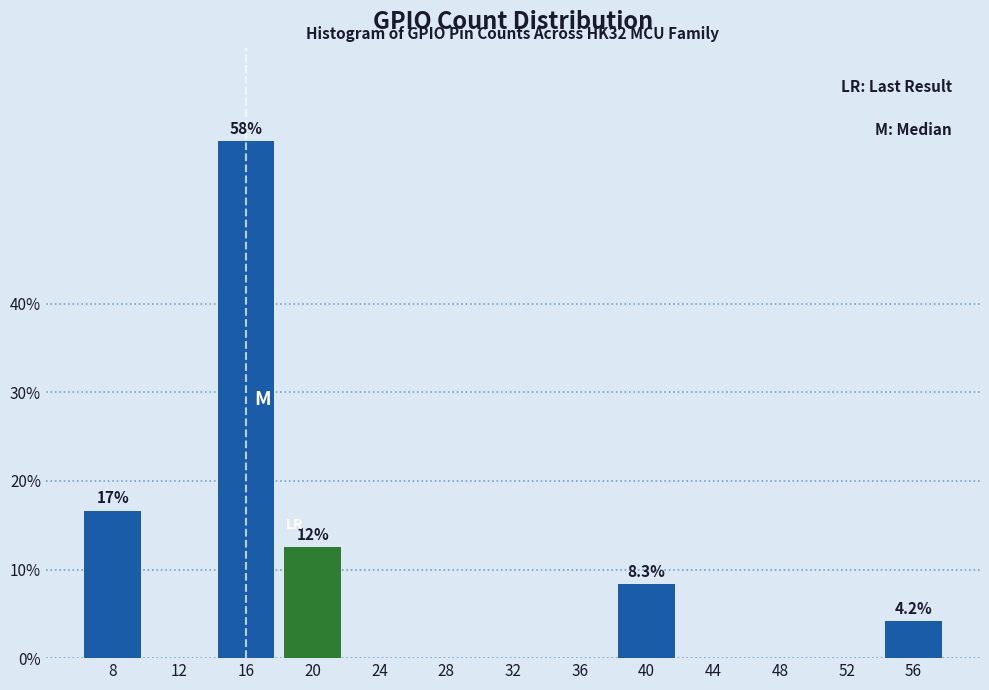

Reading left to right, what are all the values shown in this chart?

8=16.7	12=0.0	16=58.3	20=12.5	24=0.0	28=0.0	32=0.0	36=0.0	40=8.3	44=0.0	48=0.0	52=0.0	56=4.2